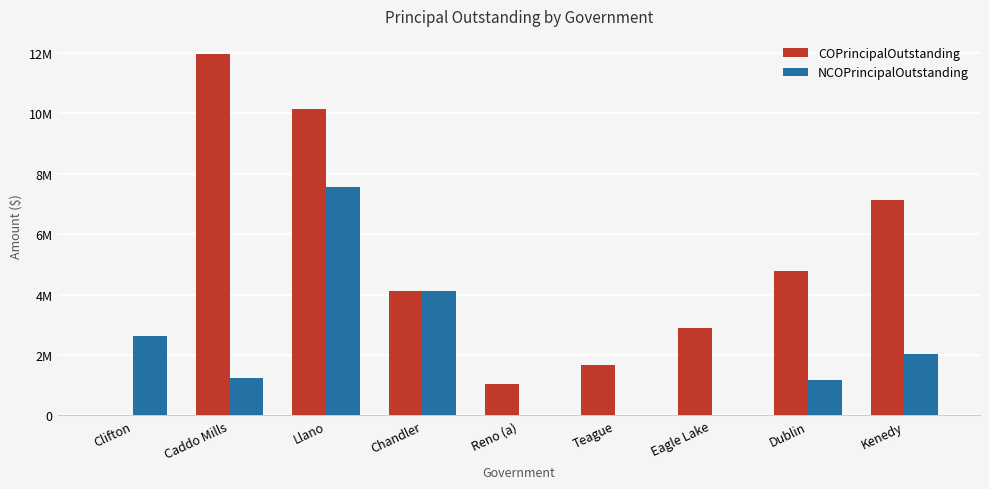

At which category is the sum across all series the highest?

Llano